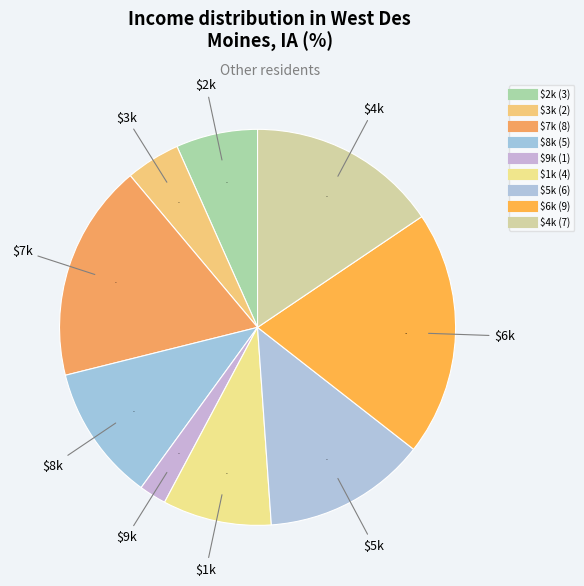

Is there a majority slice in this chart?

No